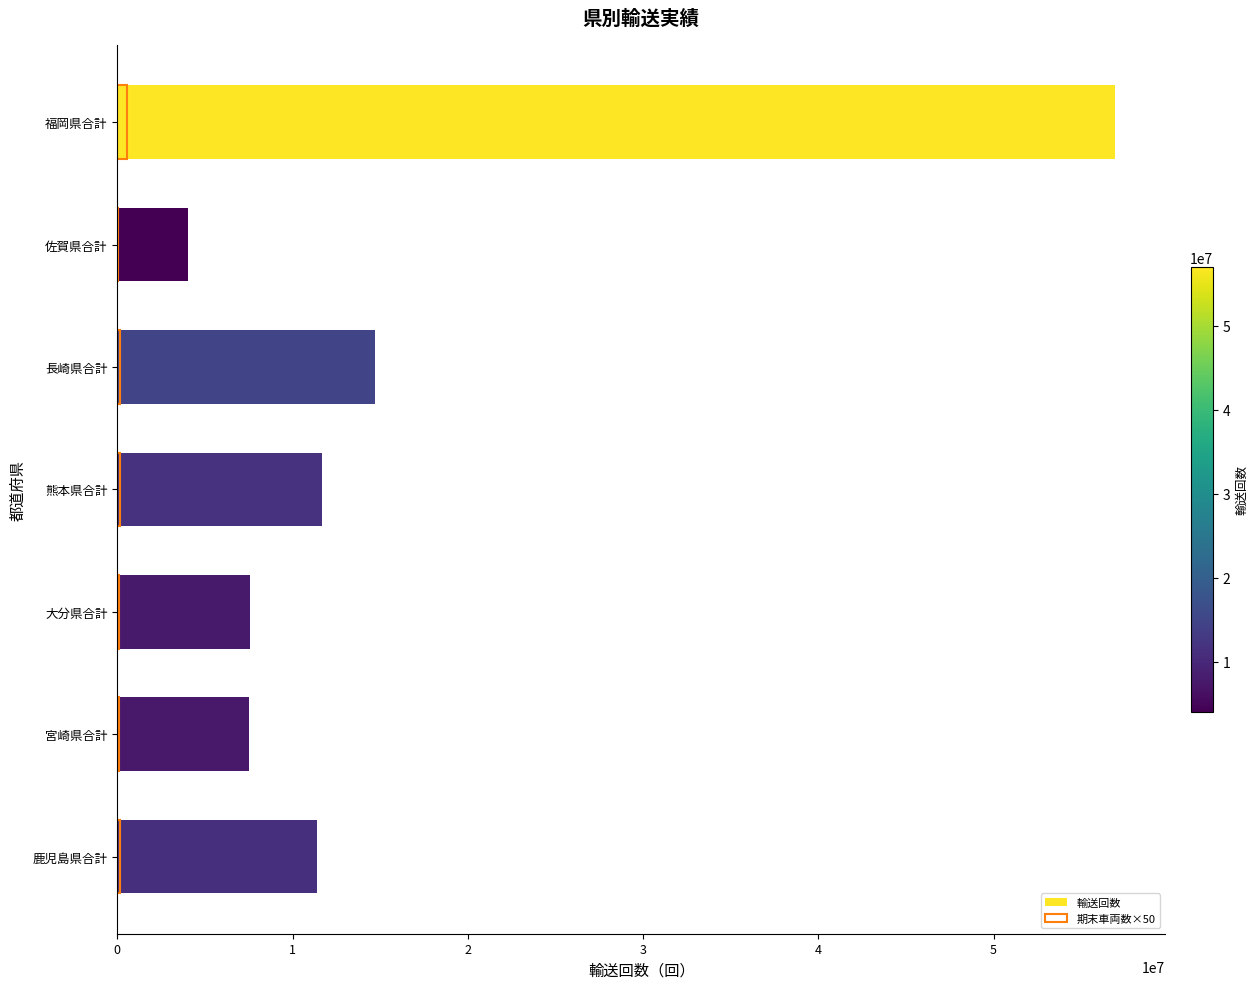

At how many categories does at least one series exceed 39821997?

1